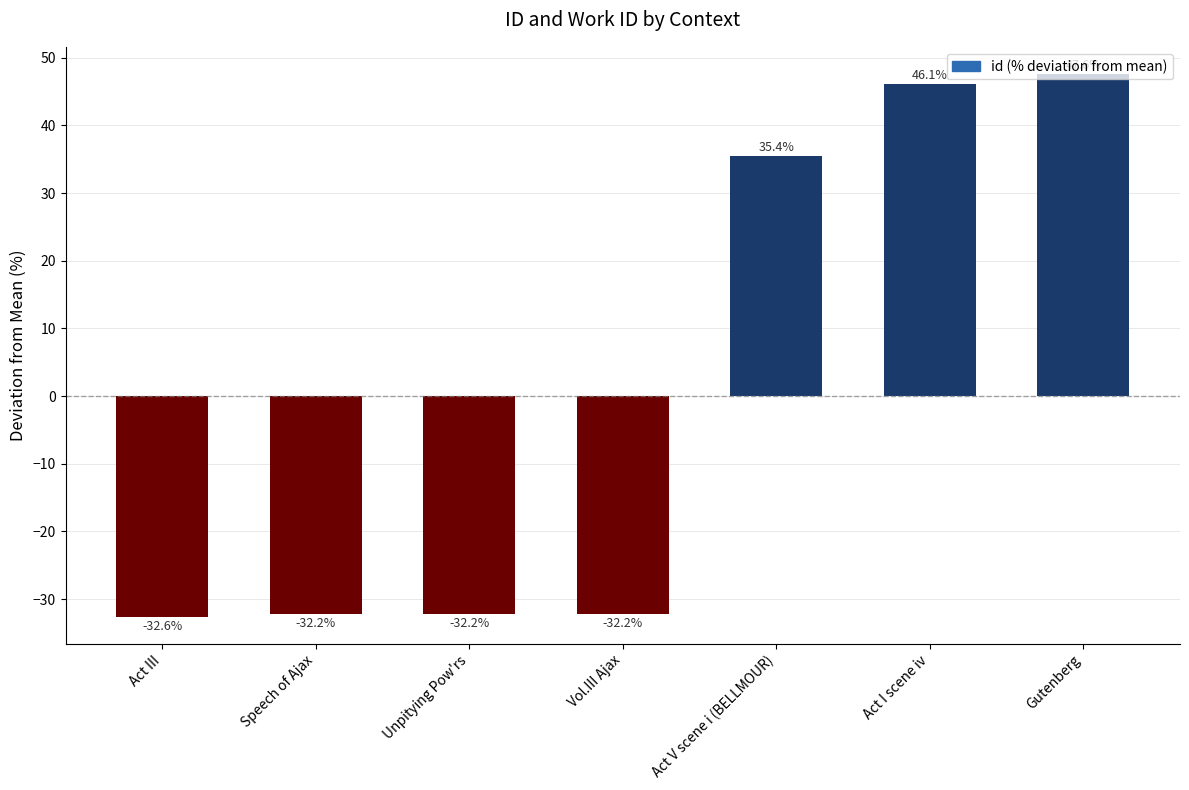

At which label does the data first exceed -32?

Act V scene i (BELLMOUR)